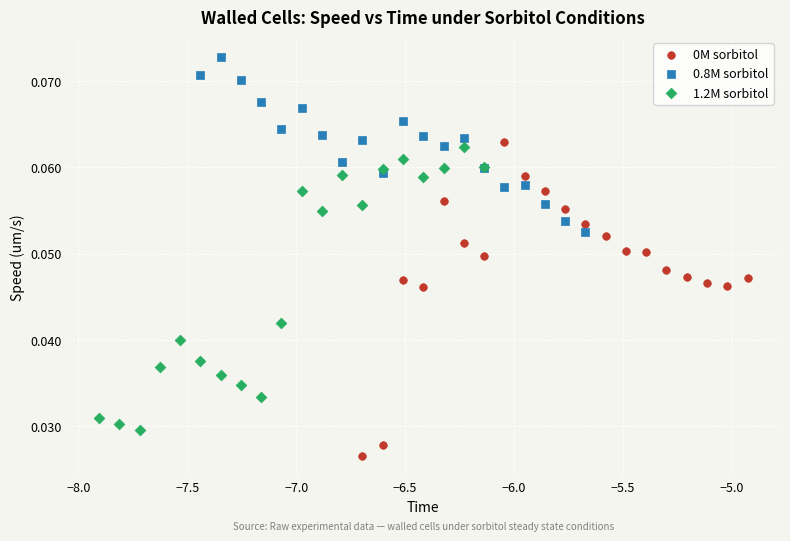

Which series contains the highest Y value?

0.8M sorbitol